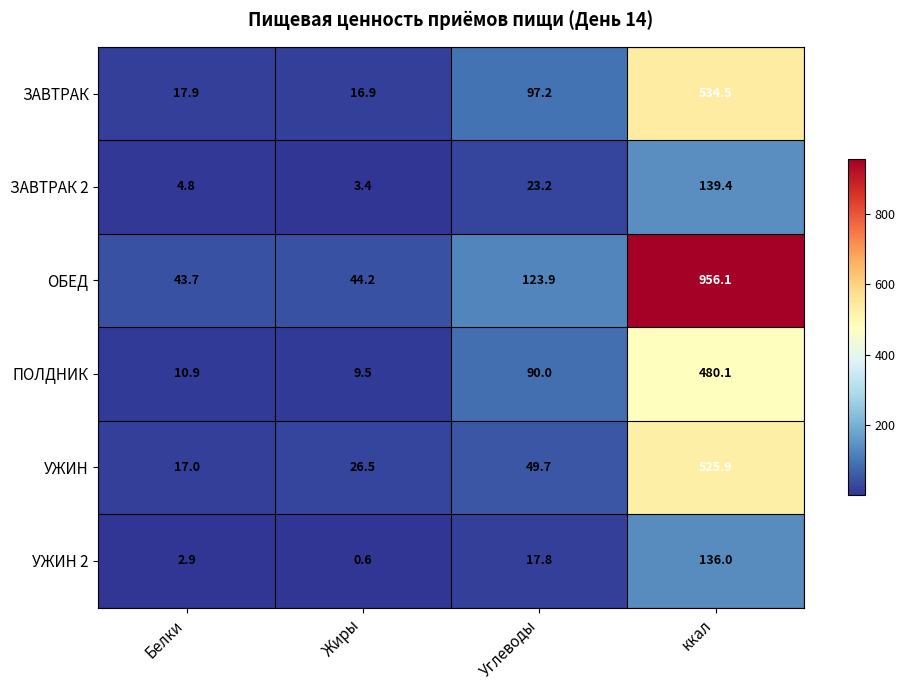

Reading left to right, what are all the values shown in this chart?

ЗАВТРАК: Белки=17.9	Жиры=16.9	Углеводы=97.2	ккал=534.5
ЗАВТРАК 2: Белки=4.8	Жиры=3.4	Углеводы=23.2	ккал=139.4
ОБЕД: Белки=43.7	Жиры=44.2	Углеводы=123.9	ккал=956.1
ПОЛДНИК: Белки=10.9	Жиры=9.5	Углеводы=90.0	ккал=480.1
УЖИН: Белки=17.0	Жиры=26.5	Углеводы=49.7	ккал=525.9
УЖИН 2: Белки=2.9	Жиры=0.6	Углеводы=17.8	ккал=136.0